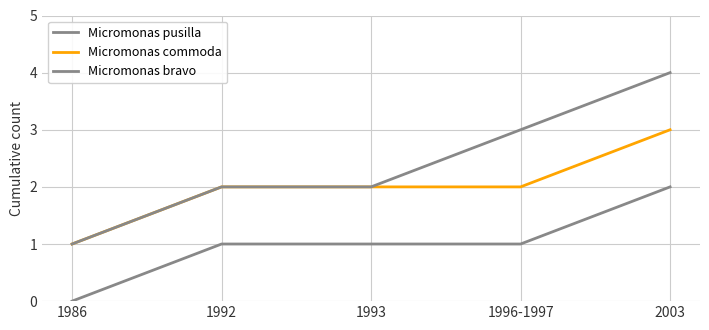

Reading left to right, extract all data points from this chart.

Micromonas pusilla: 0	1	1	1	2
Micromonas commoda: 1	2	2	2	3
Micromonas bravo: 1	2	2	3	4